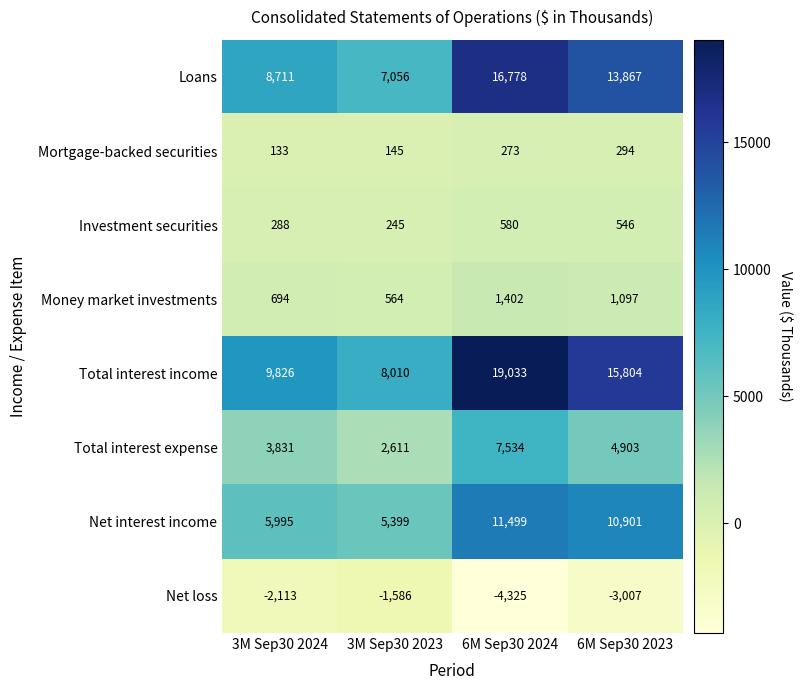

What is the difference between the highest and lowest values at 3M Sep30 2024?

11939